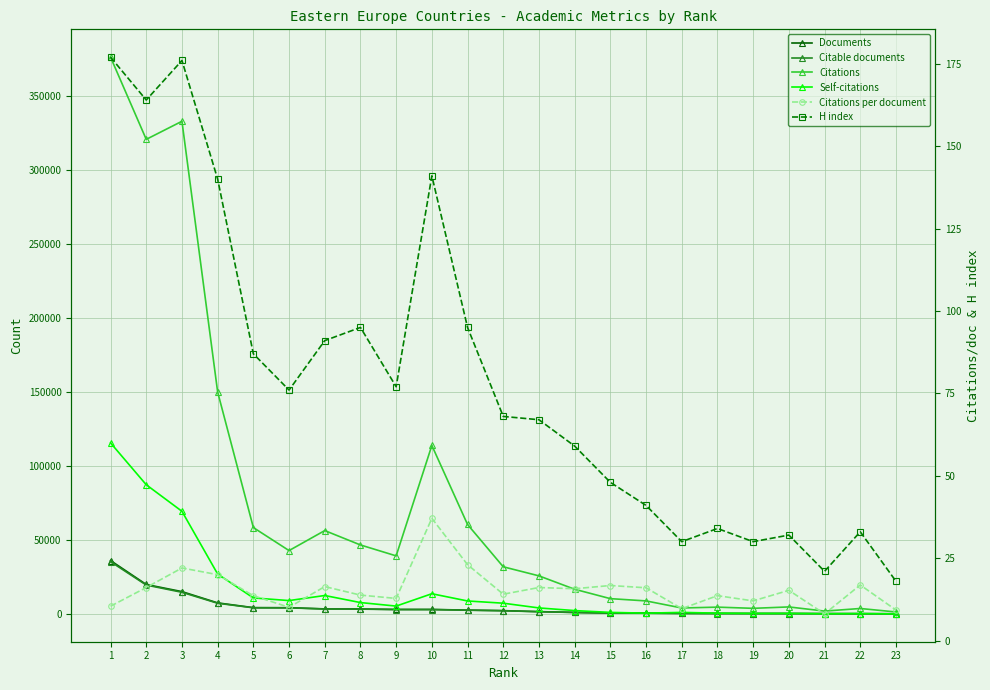

What are all the series names shown in the legend?

Documents, Citable documents, Citations, Self-citations, Citations per document, H index